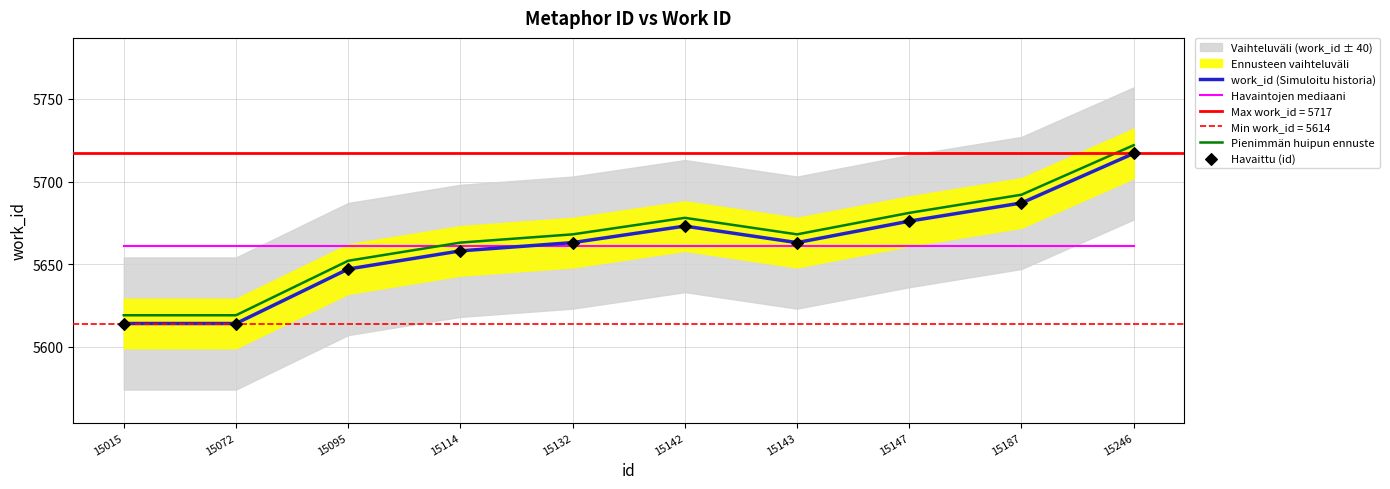

Which series has the largest total across all categories?

Pienimmän huipun ennuste